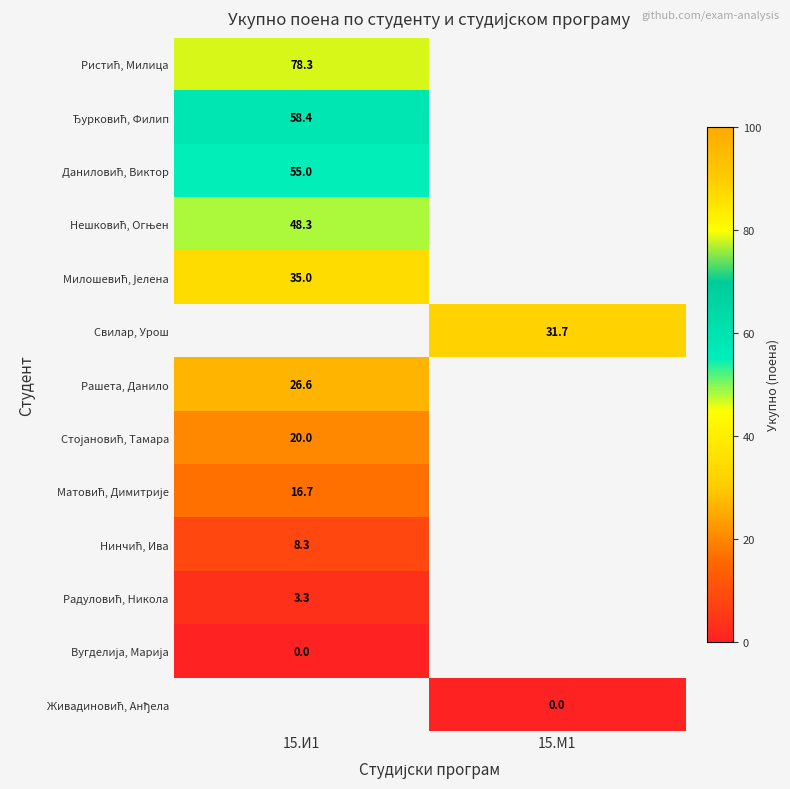

At how many categories does at least one series exceed 14?

2